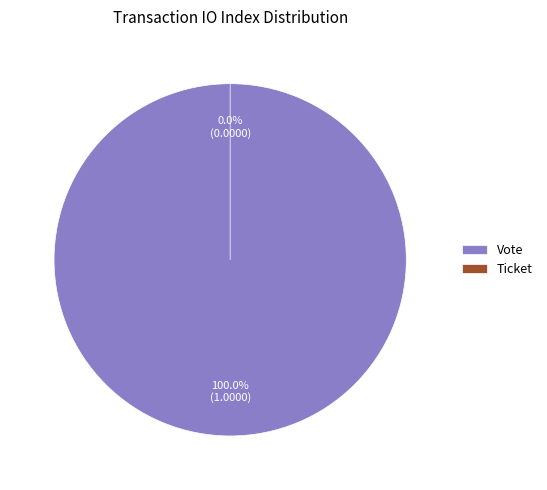

Which category has the biggest portion of the pie?

Vote